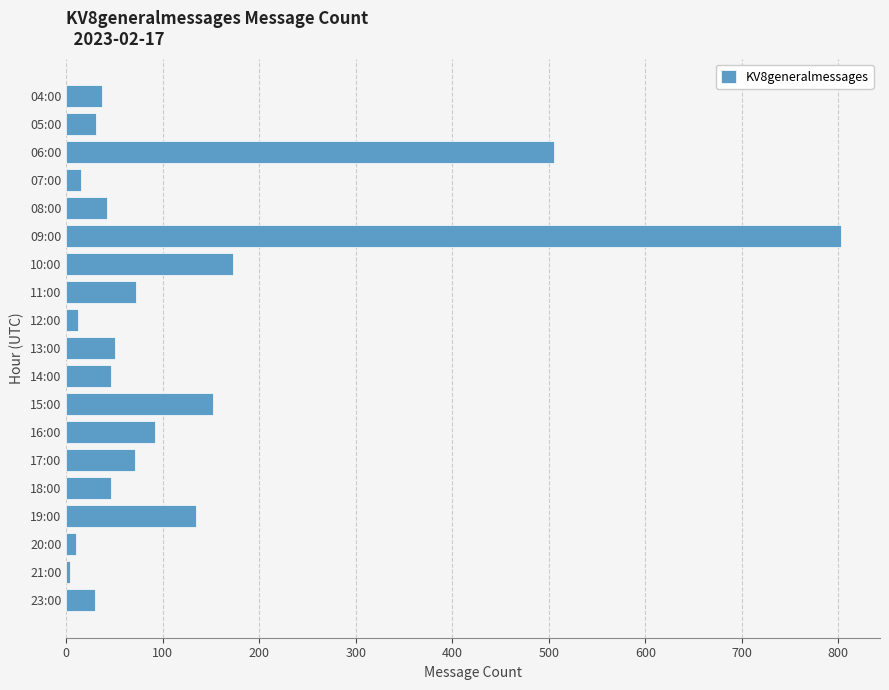

What is the minimum value shown in the chart?

4